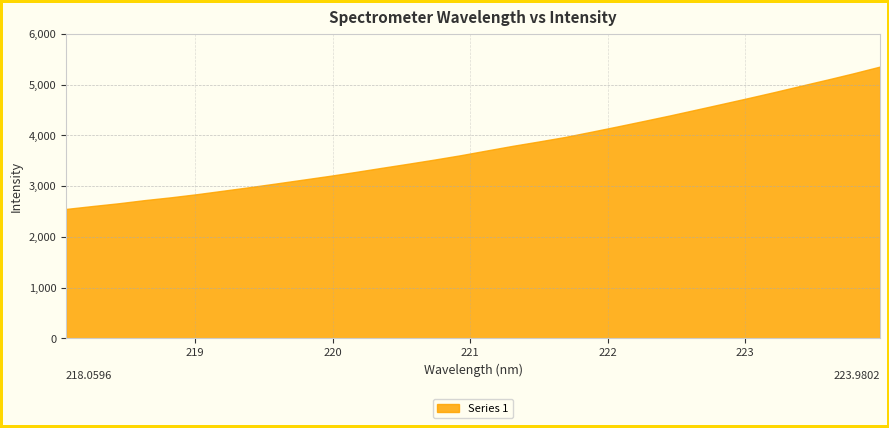

The chart shows a value of 5100.4 at 223.5987. True or false?

True